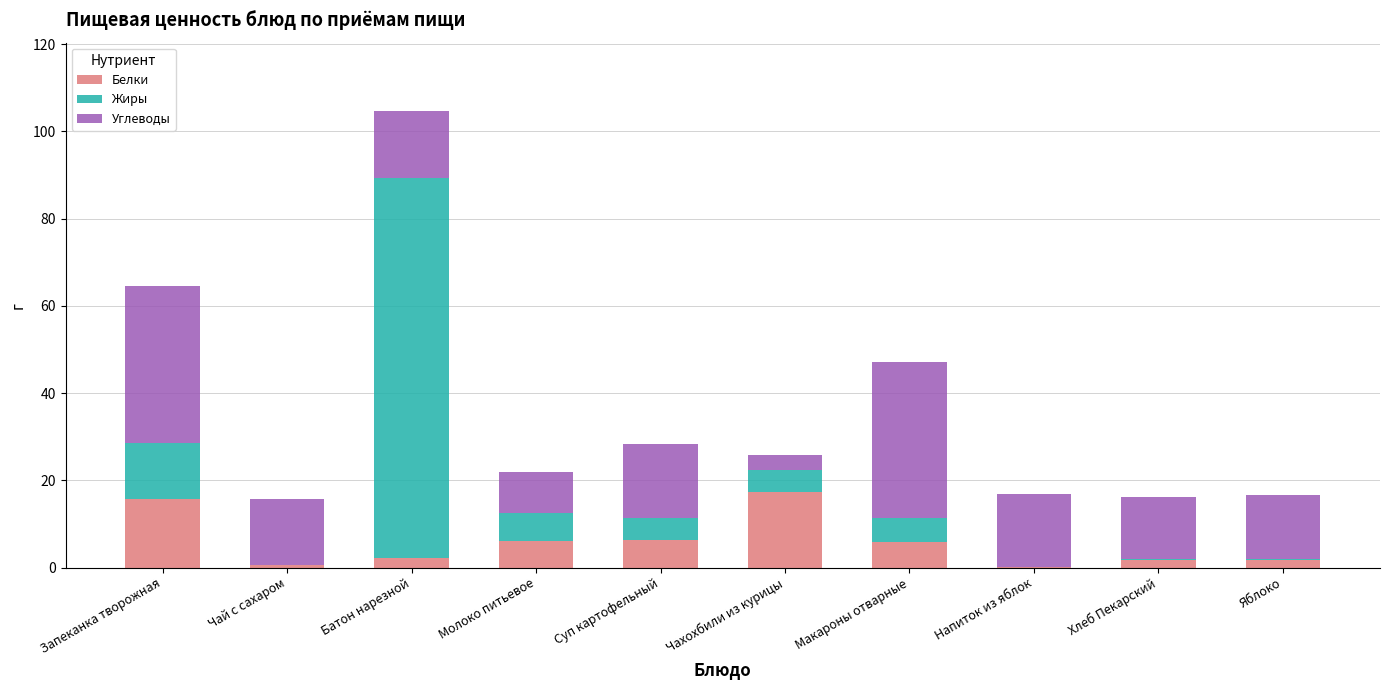

What is the total value across all series at Суп картофельный?

28.4